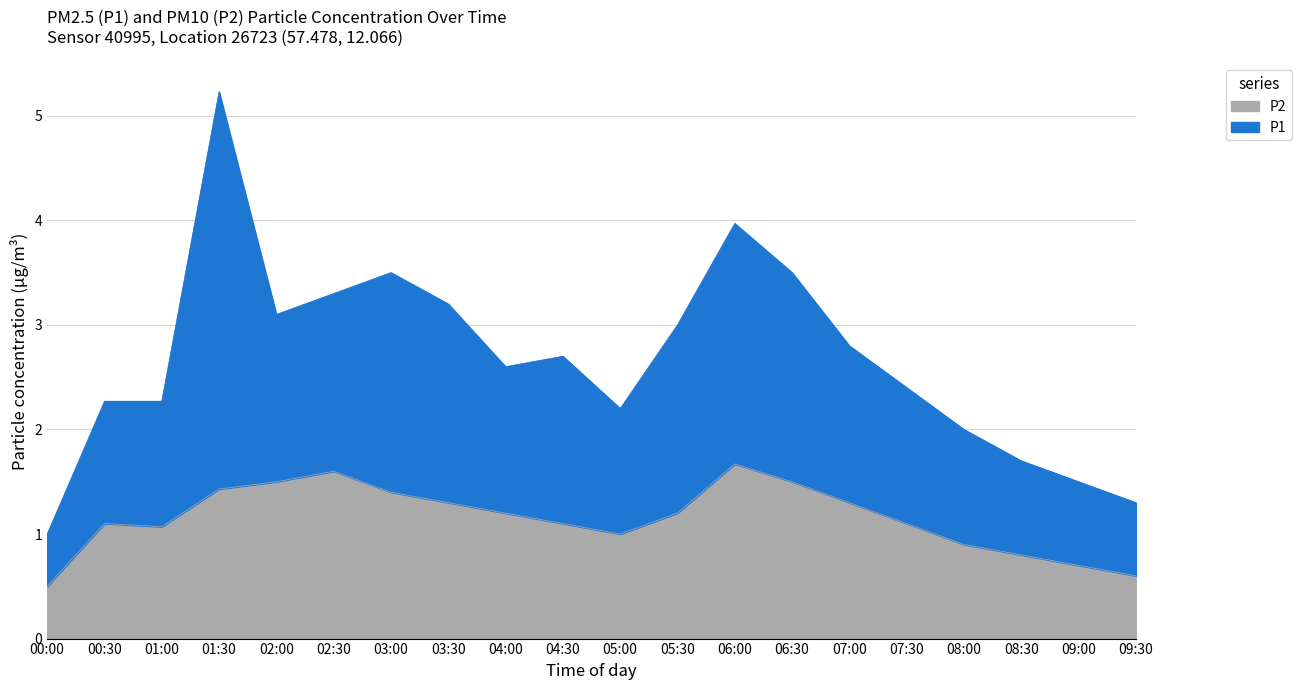

What is the difference between the values at 09:00 and 08:00?

0.2